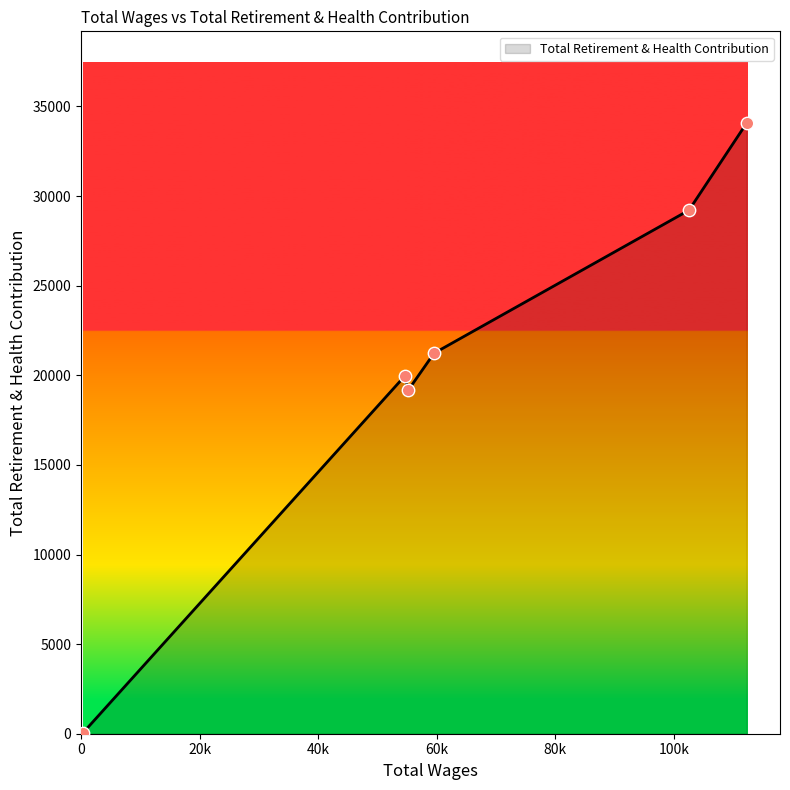

What is the difference between the maximum and minimum values?

34060